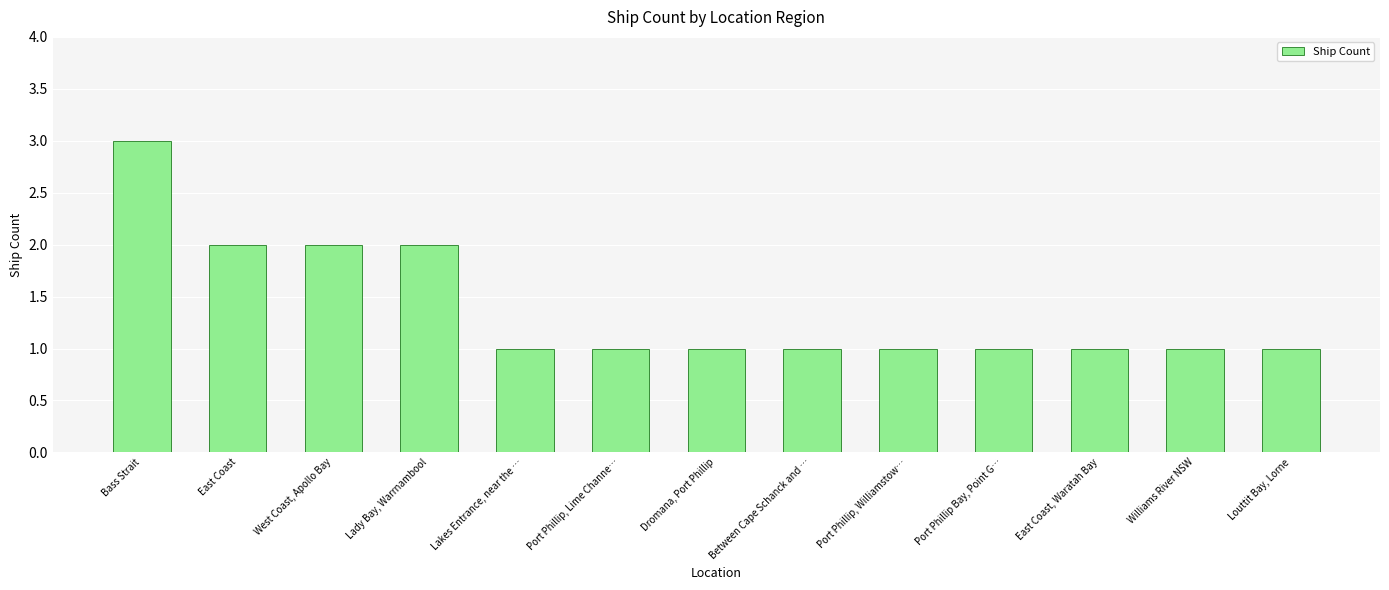

Is it true that the value at Lady Bay, Warrnambool is 2?

True